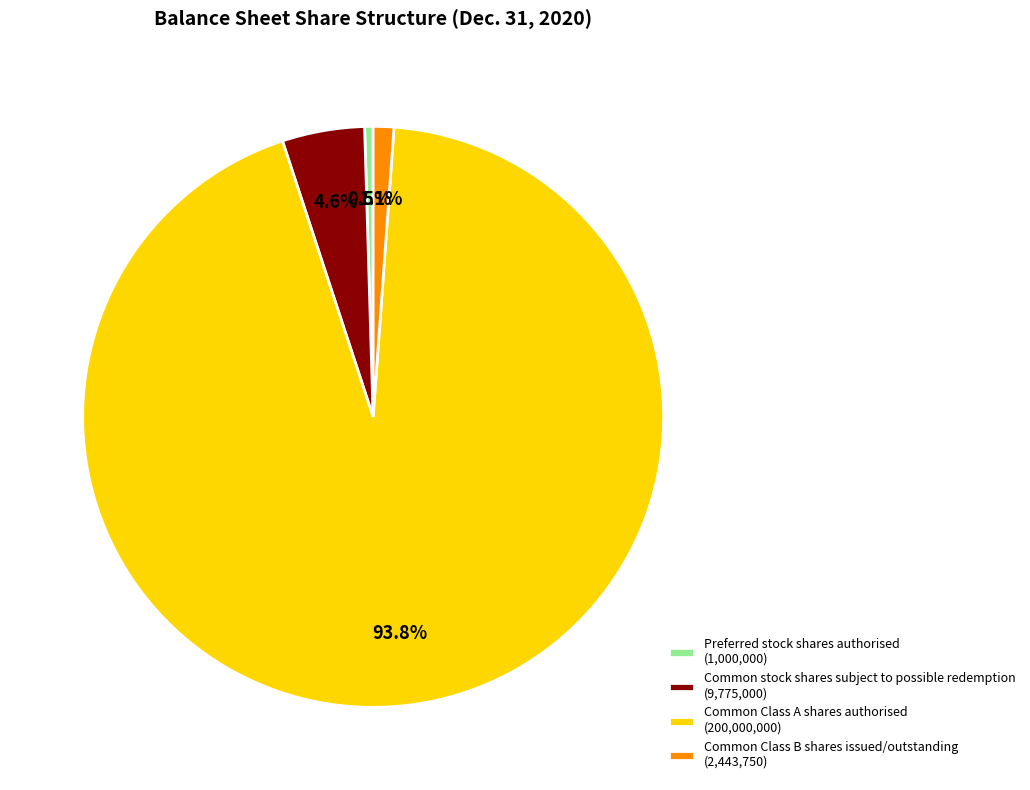

Does Preferred stock shares authorised represent more than half of the total?

No